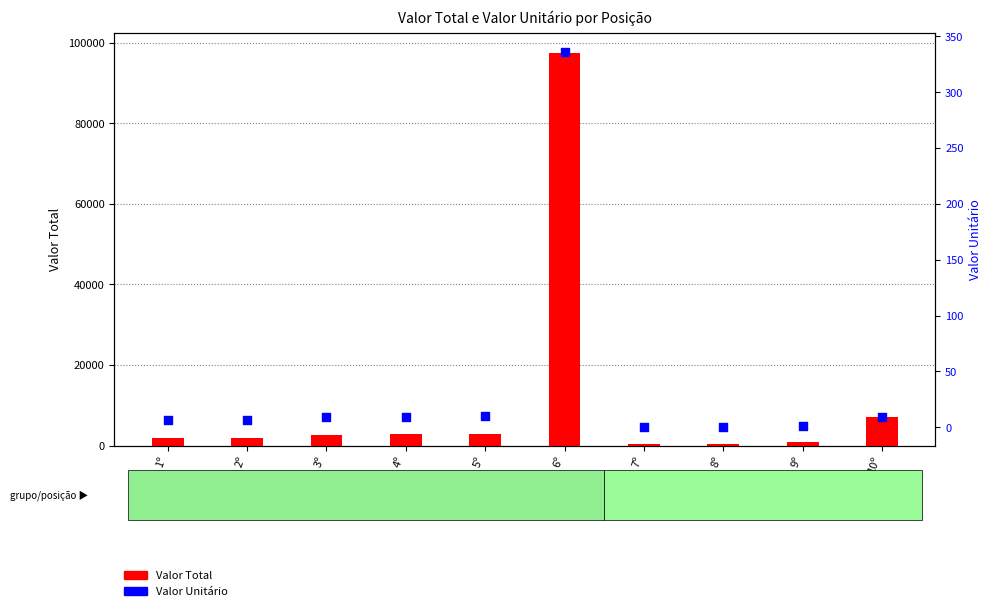

Which series contains the lowest Y value?

Valor Unitário